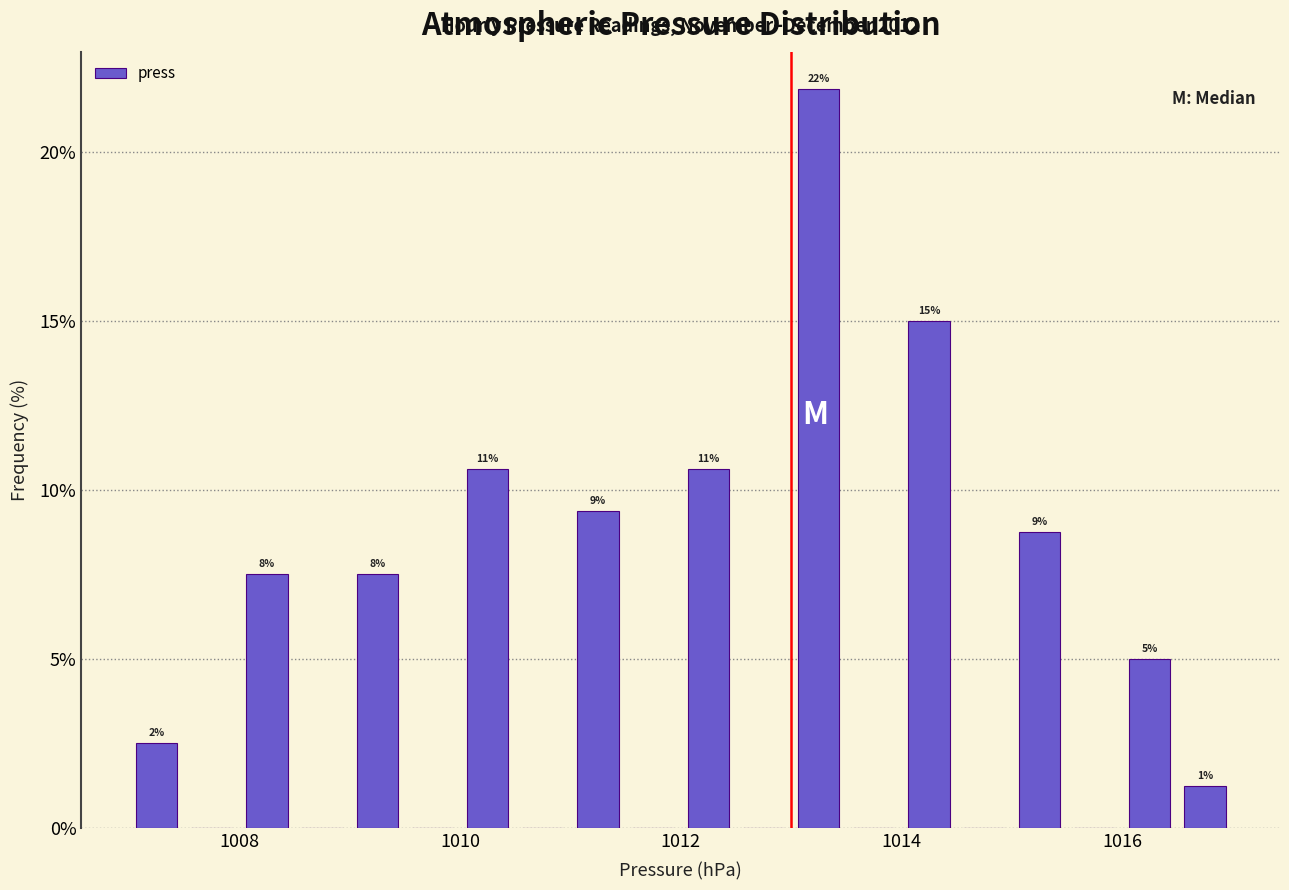

Around what value on the x-axis is the tallest bar? Give the approximate position of its centre, as read against the axis.

1013.2